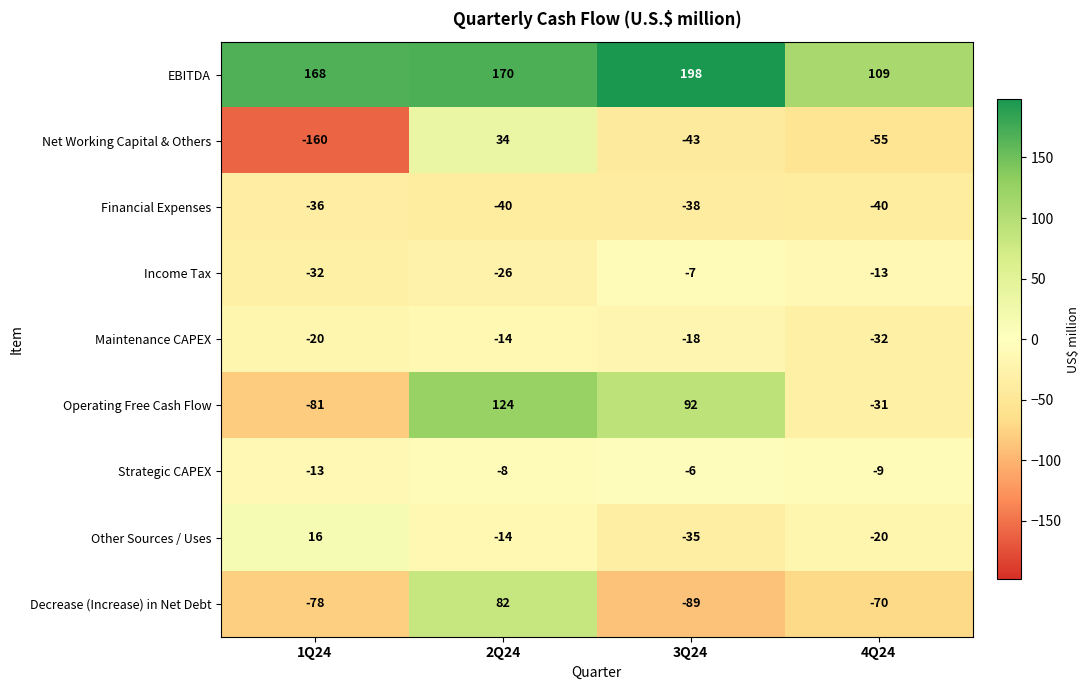

What is the smallest value displayed?

-160